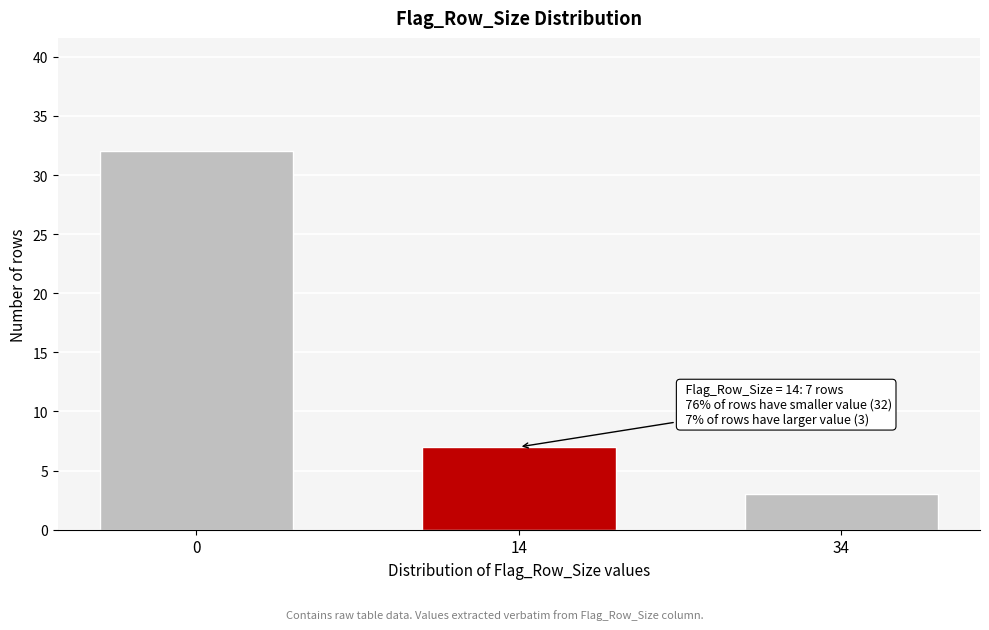

Reading right to left, what are all the values shown in this chart?

3	7	32